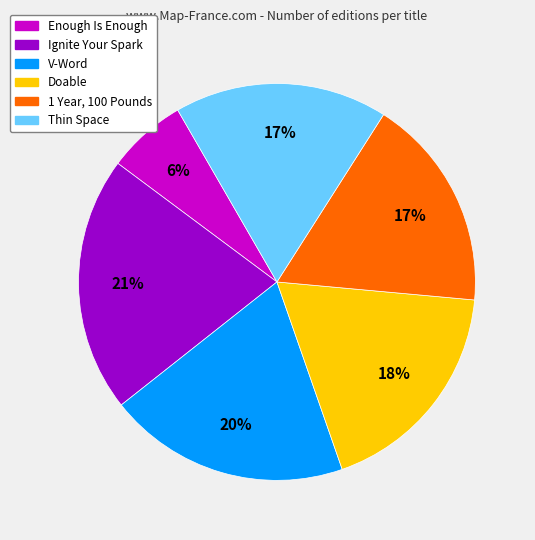

Approximately how many times larger is the value at Enough Is Enough compared to 1 Year, 100 Pounds?

0.4